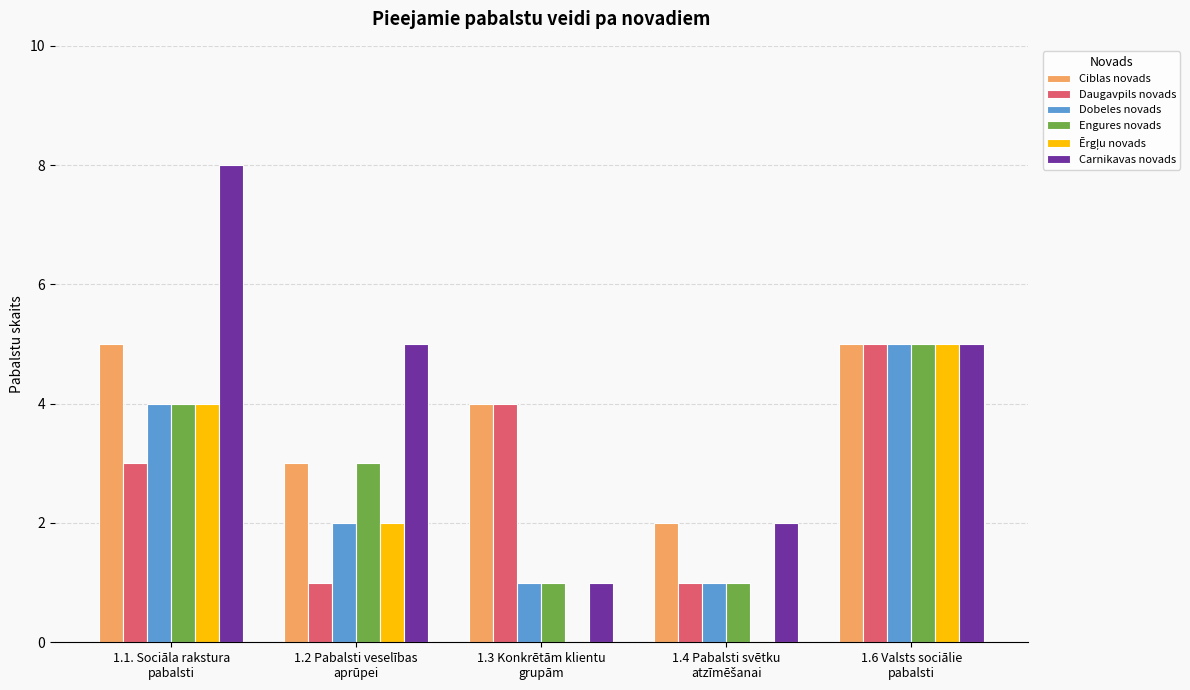

What is the maximum value for Daugavpils novads?

5